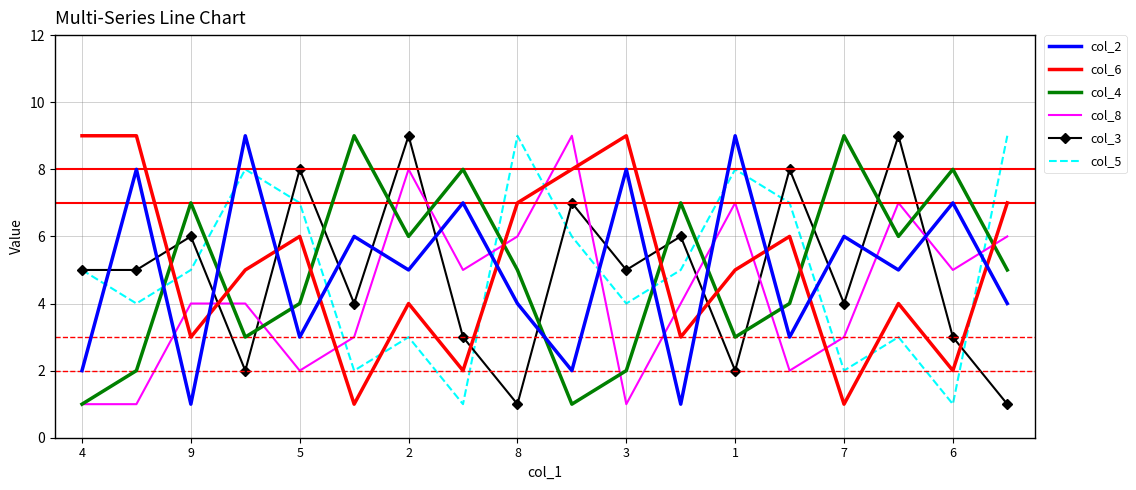

Count the number of categories in the chart.

18